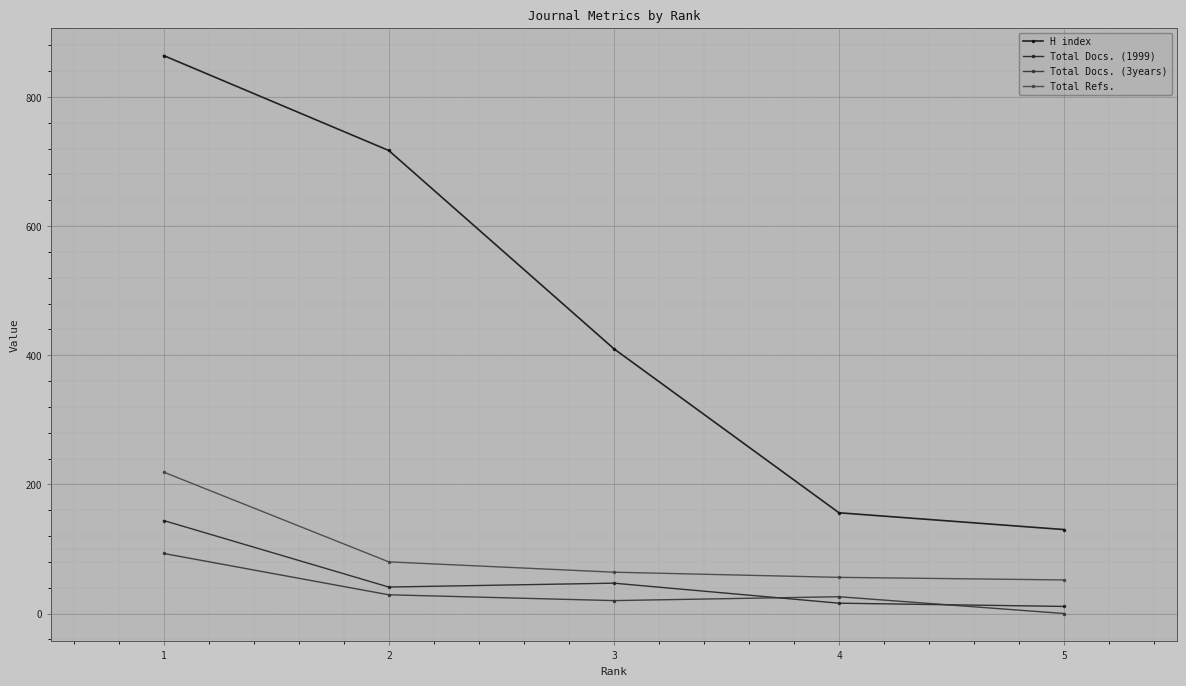

How many lines are shown in the chart?

4